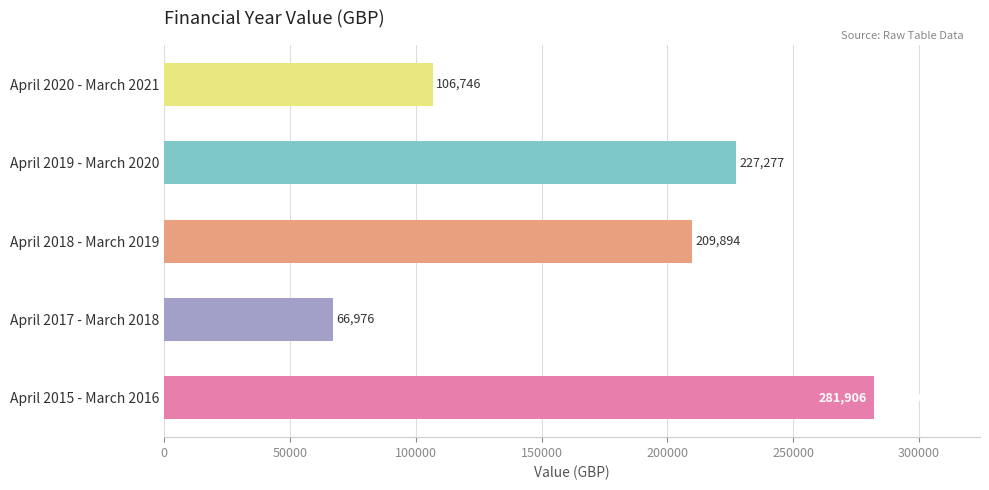

What is the average value?

178560